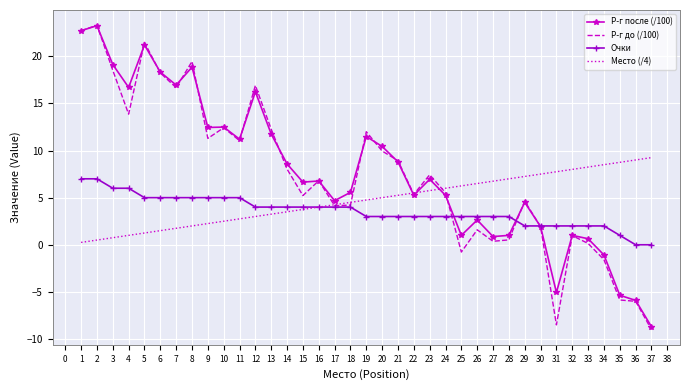

Where do Очки and Р-г после (/100) first cross each other?

24 and 25